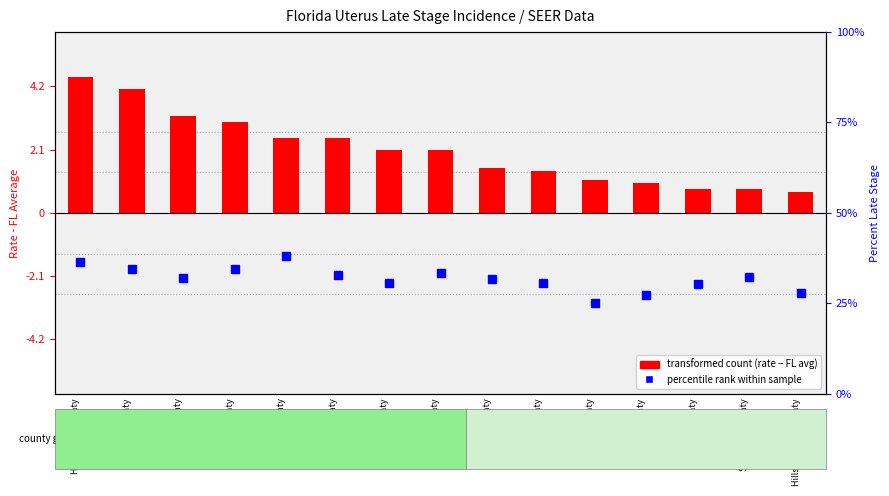

Is the value of percent late stage at Putnam County greater than the value of transformed count (rate - FL avg) at Polk County?

Yes